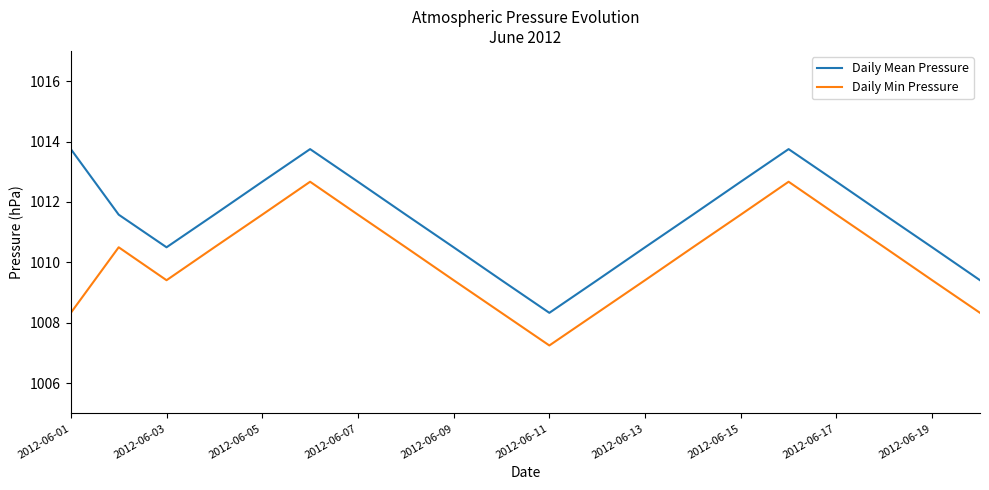

True or false: Daily Mean Pressure and Daily Min Pressure cross at least once.

False